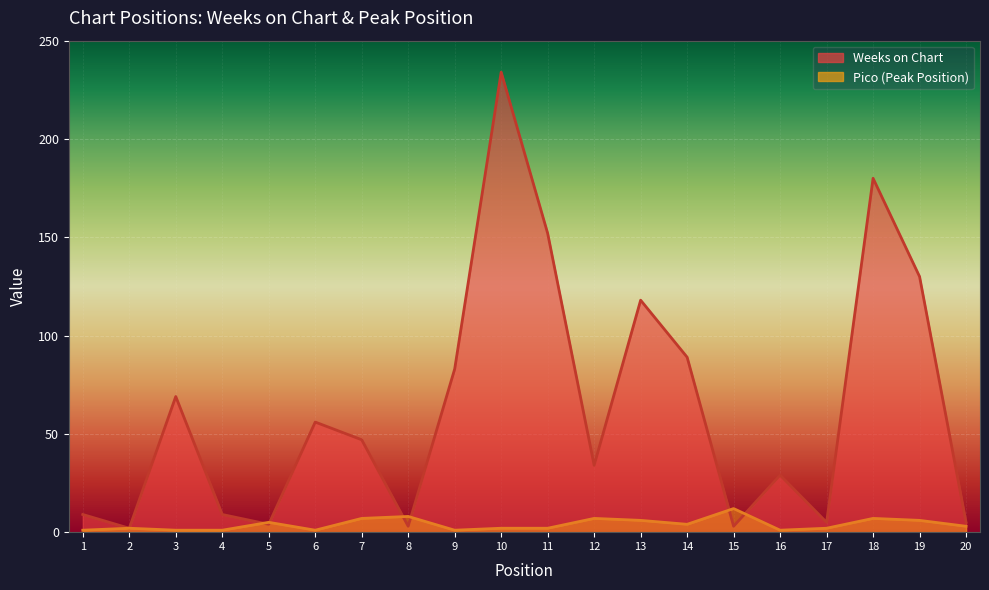

What is the difference between the maximum and minimum values in the Weeks on Chart series?

232